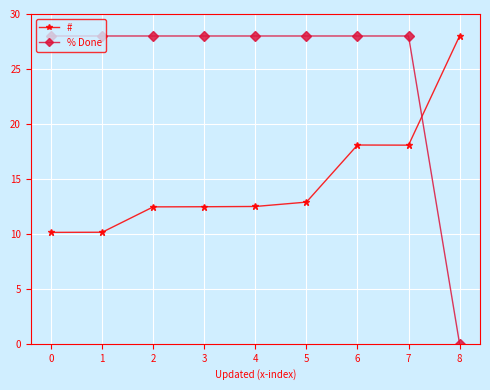

How many intersections are there between # and % Done?

1